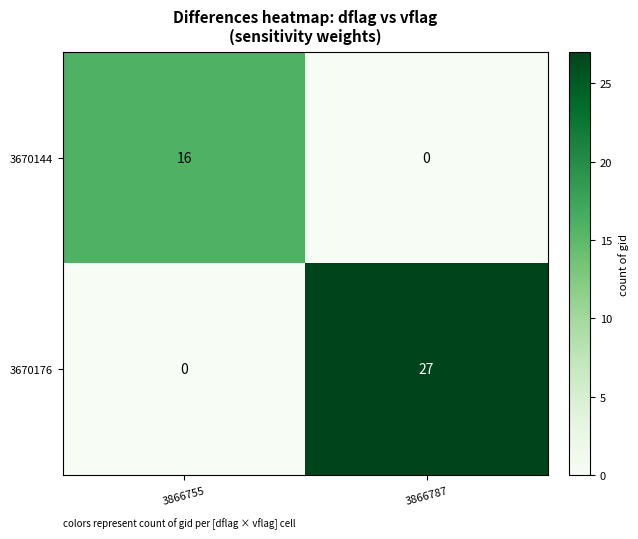

What is the greatest value displayed?

27